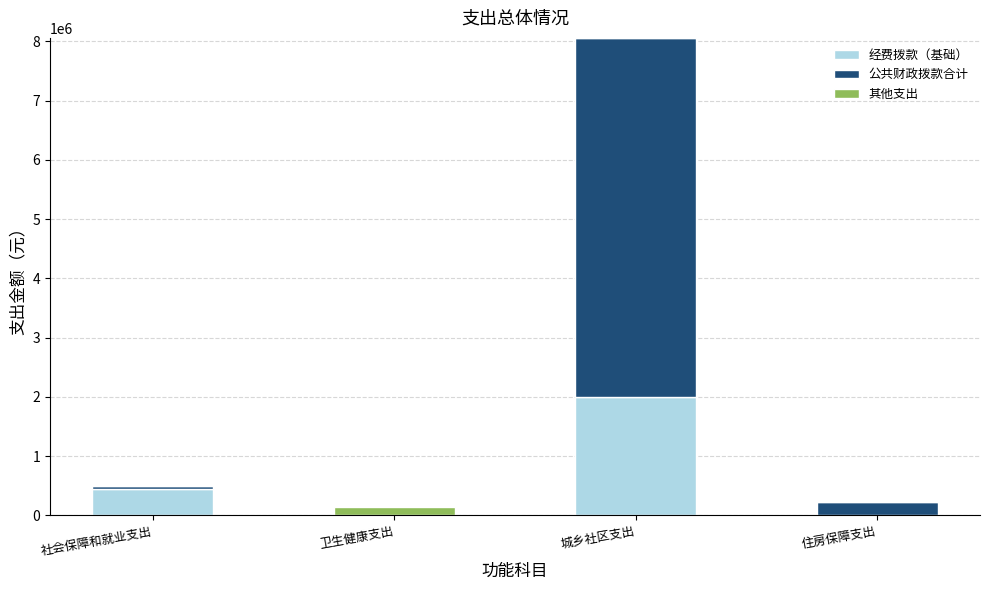

How many categories are shown in the chart?

4